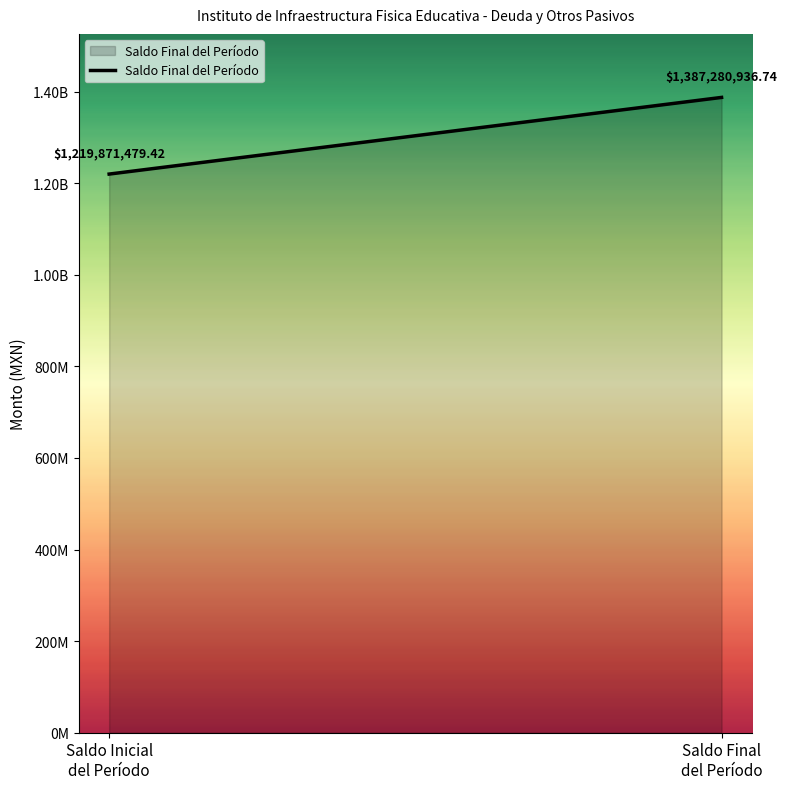

Where is the data nearest to the value 1303576208?

Saldo Inicial
del Período